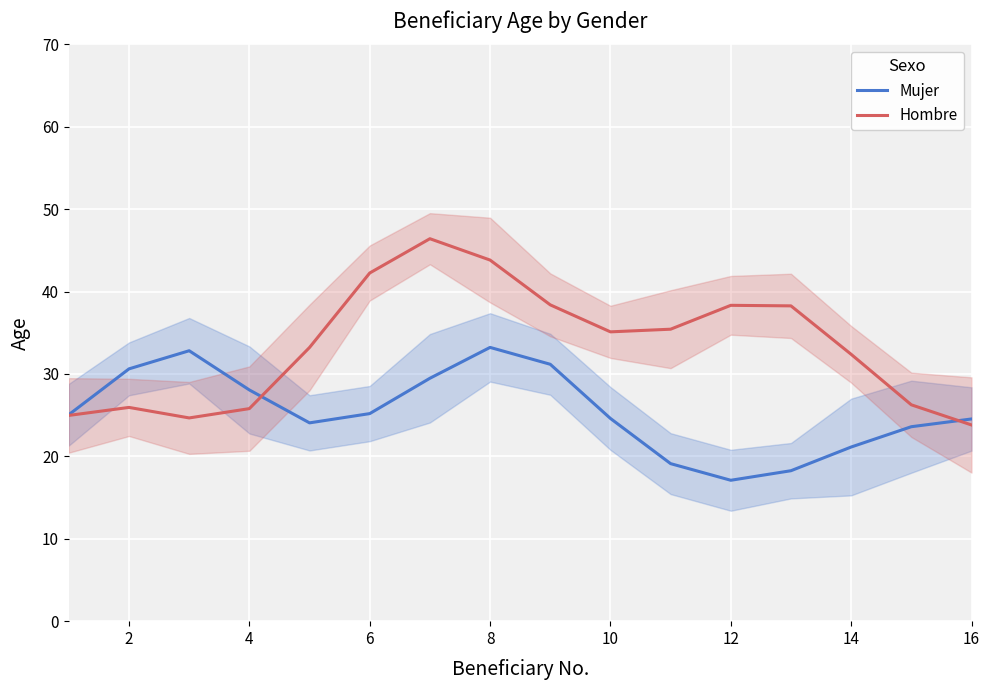

Which series ends up on top after the final intersection of Mujer and Hombre?

Mujer